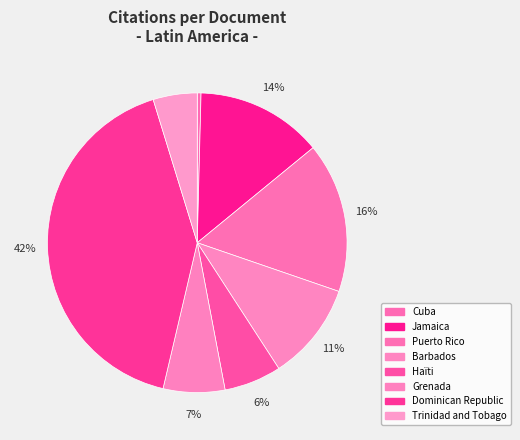

Approximately how many times larger is the value at Haïti compared to Puerto Rico?

0.4